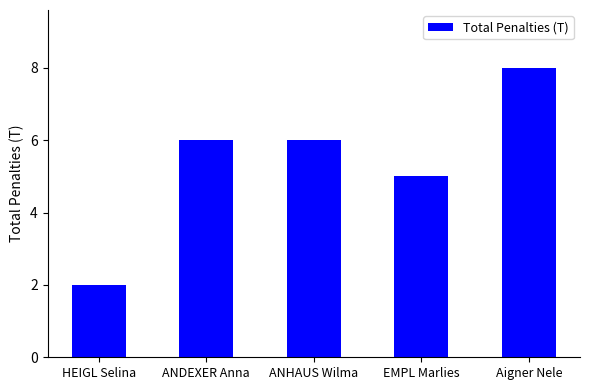

What is the greatest value displayed?

8